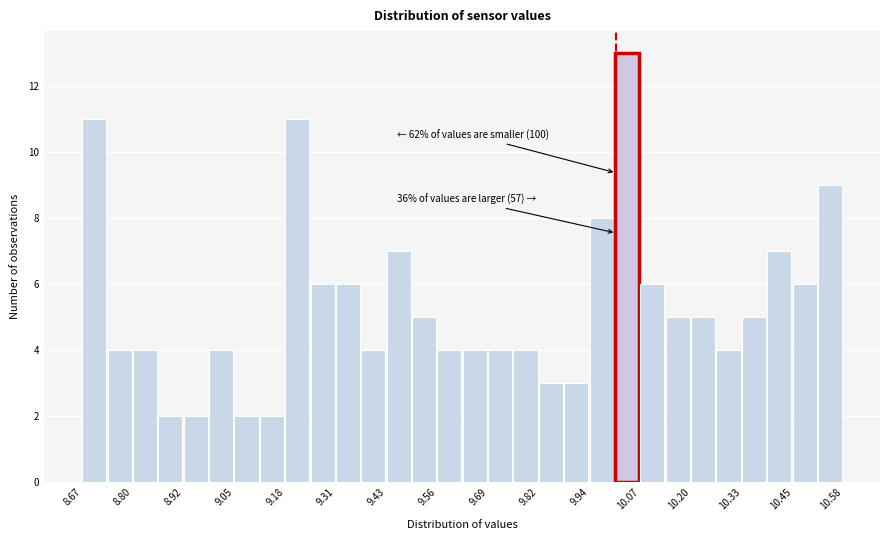

Around what value on the x-axis is the tallest bar? Give the approximate position of its centre, as read against the axis.

10.04